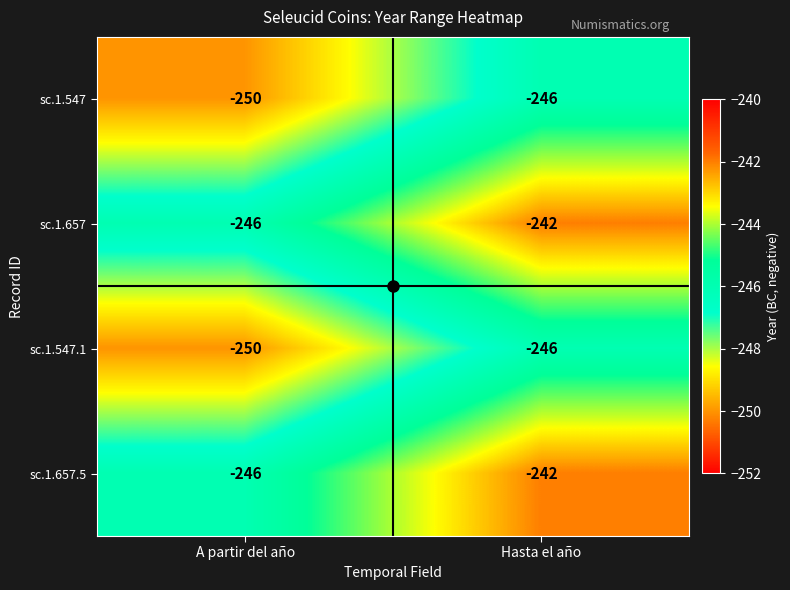

Rank the categories by sc.1.657.5 value from lowest to highest.

A partir del año, Hasta el año